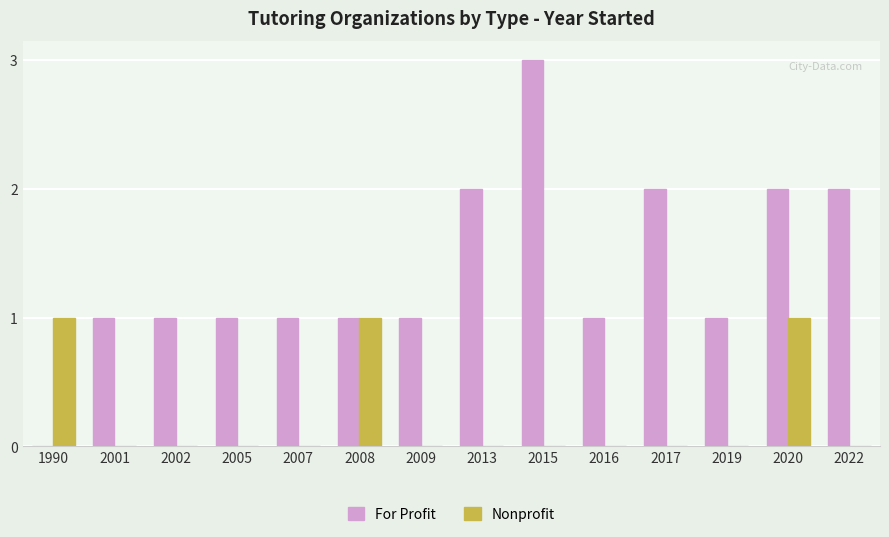

Is the value of Nonprofit at 2007 greater than the value of For Profit at 2013?

No